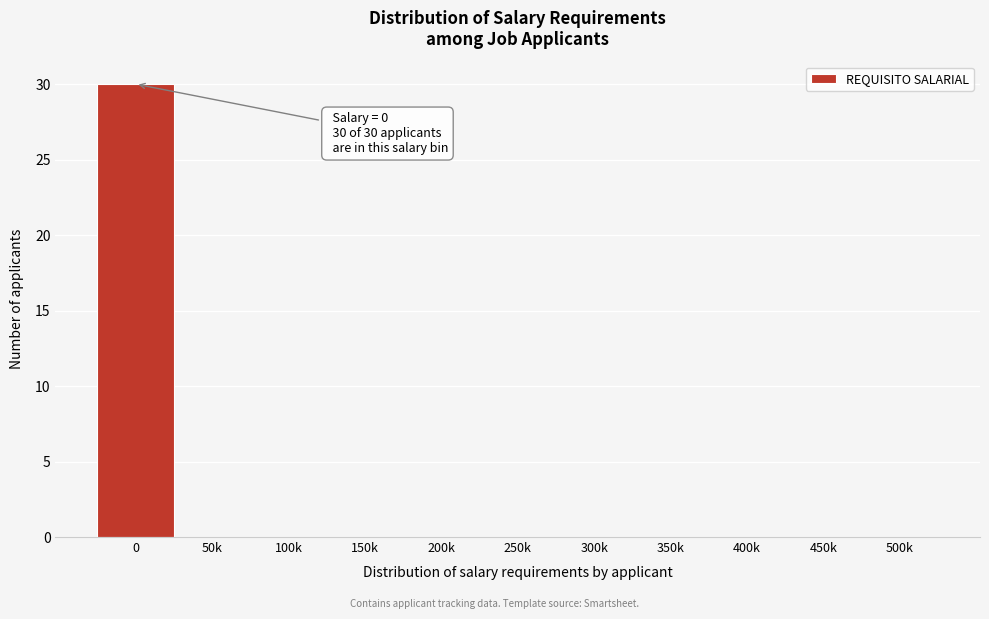

Reading left to right, list all the values displayed in this chart.

0=30	50k=0	100k=0	150k=0	200k=0	250k=0	300k=0	350k=0	400k=0	450k=0	500k=0